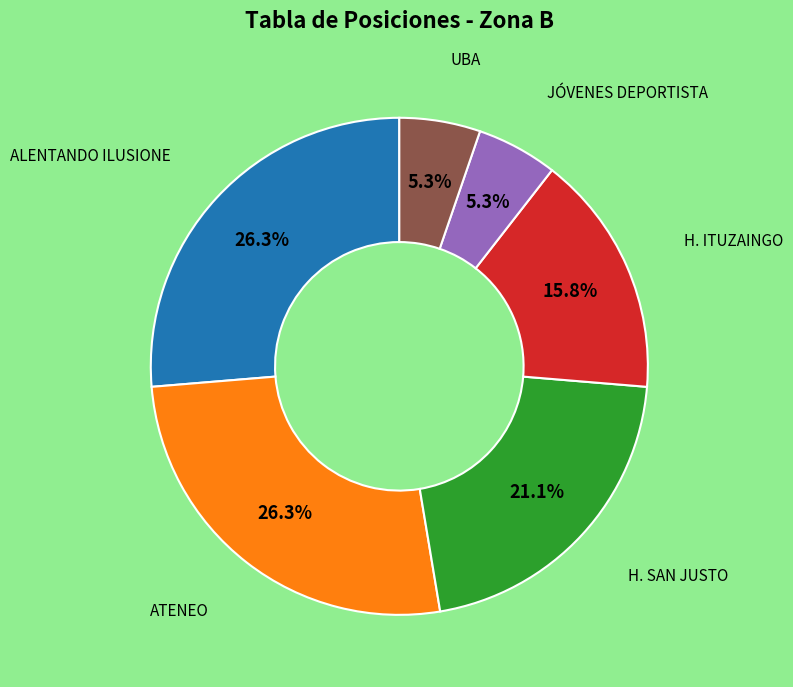

Is there a majority slice in this chart?

No